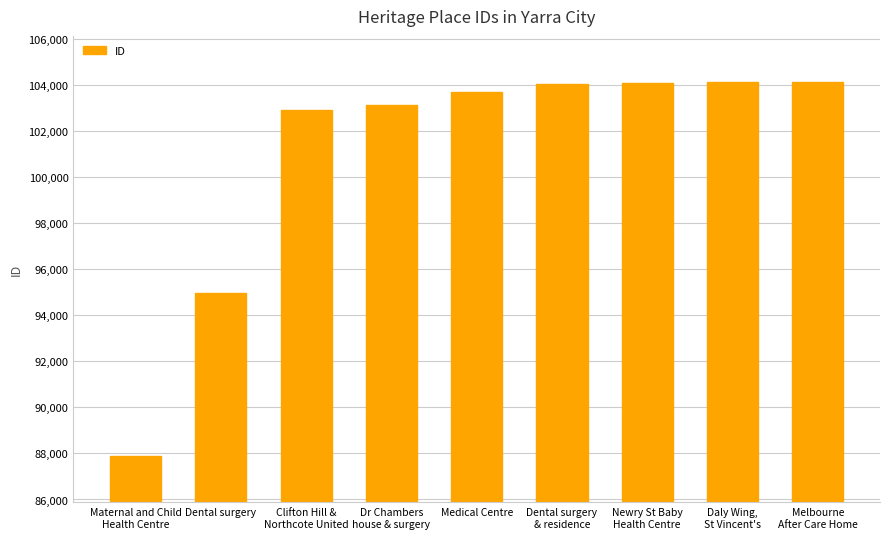

True or false: the data shows 31889 at Clifton Hill &
Northcote United.

False